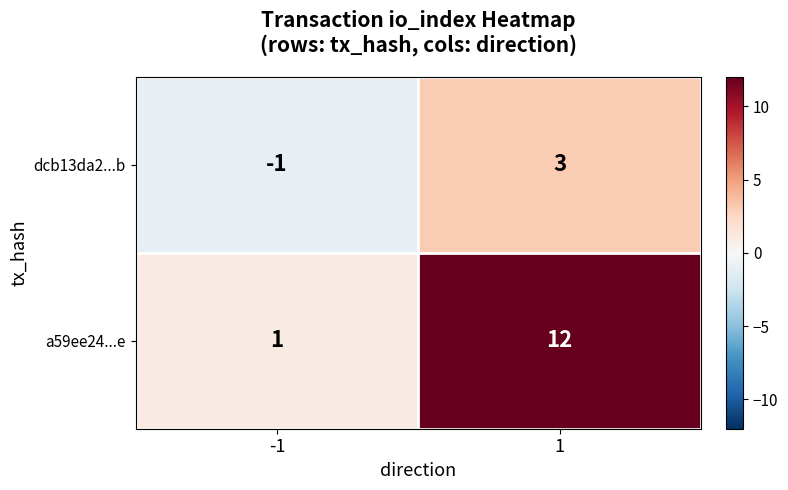

How many values in the a59ee24...e series are below 12?

1